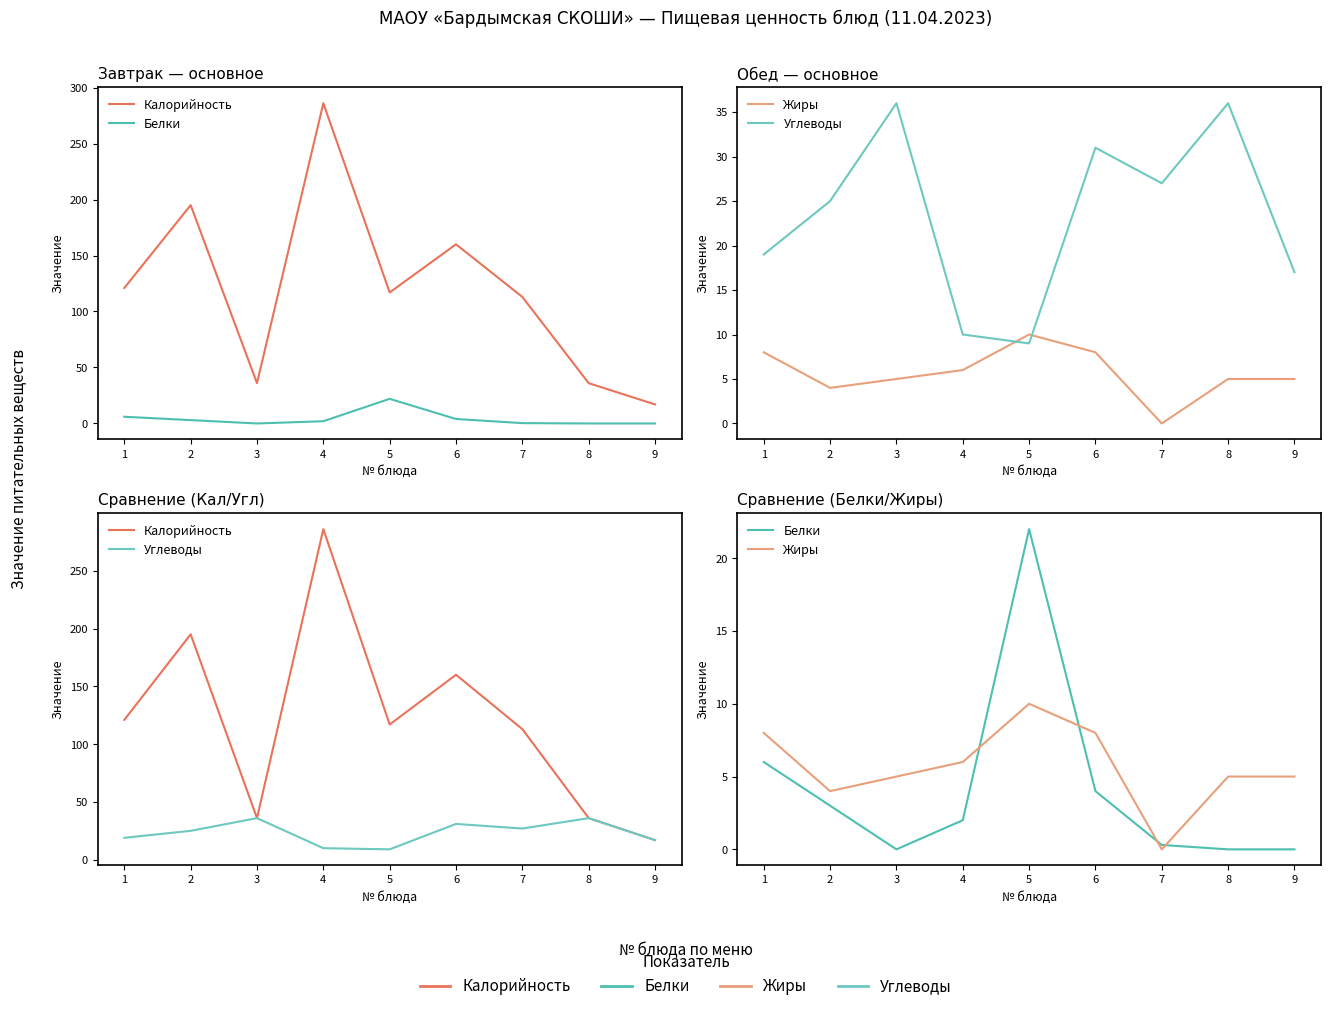

At which label does Углеводы reach its peak?

3